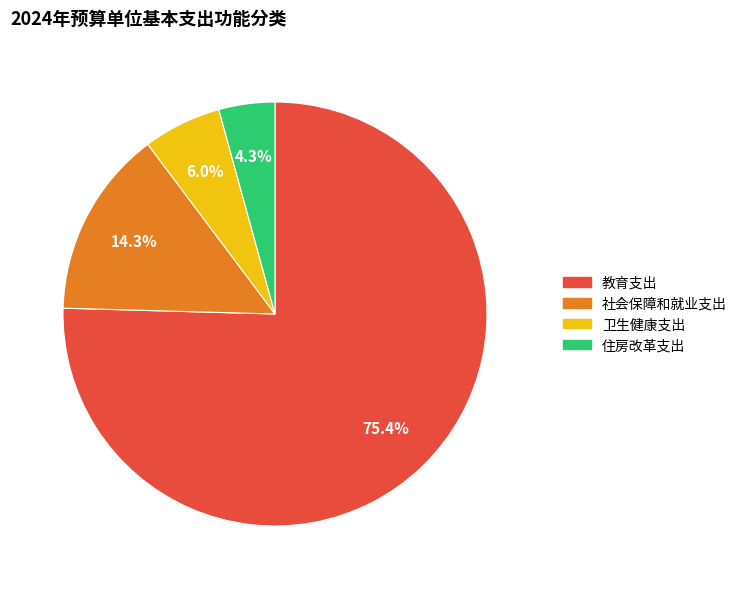

Does 教育支出 account for over 50% of the chart?

Yes